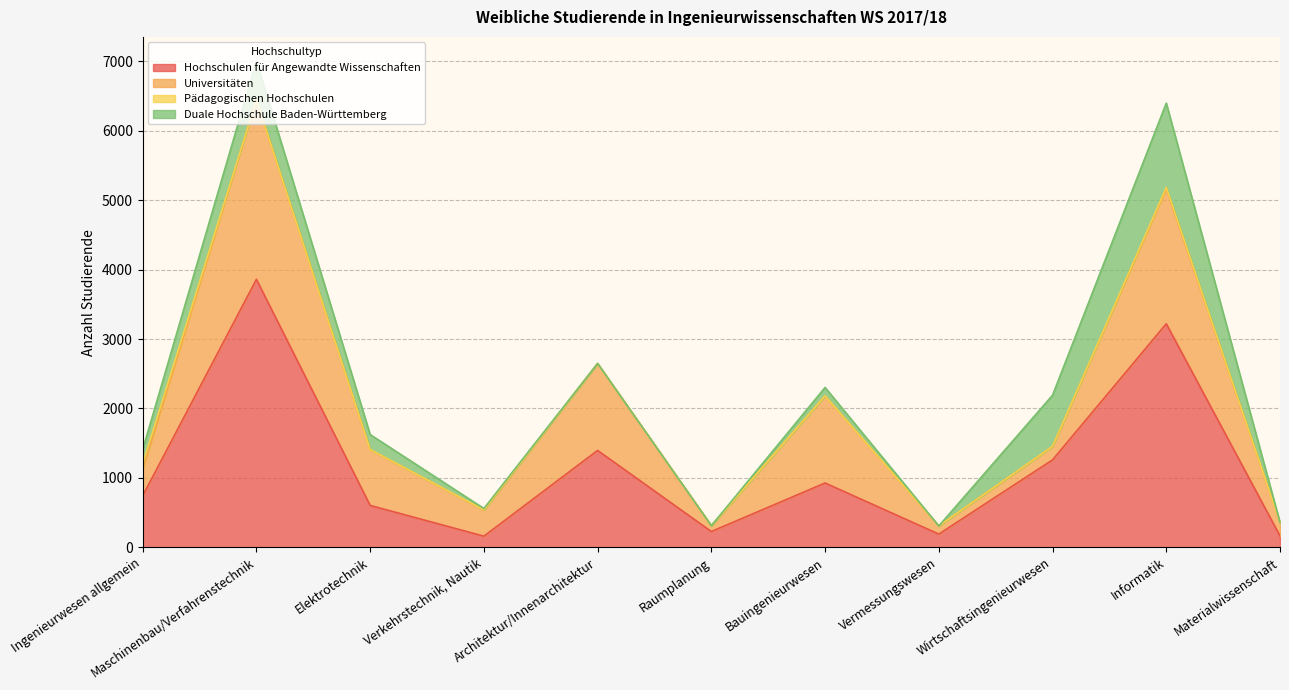

What is the average value of the Pädagogischen Hochschulen series?

10